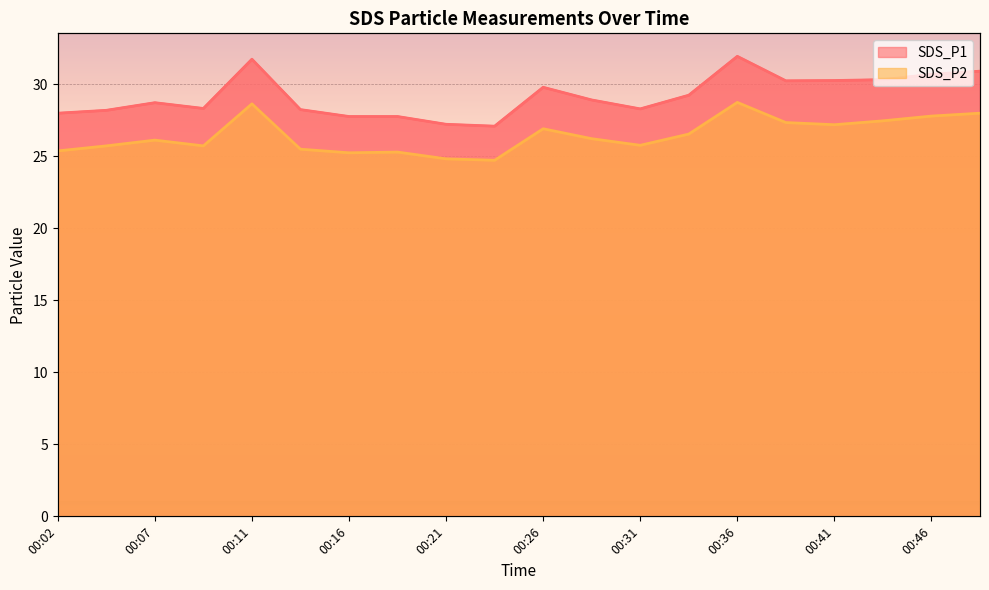

Rank the series by their maximum value, from lowest to highest.

SDS_P2, SDS_P1